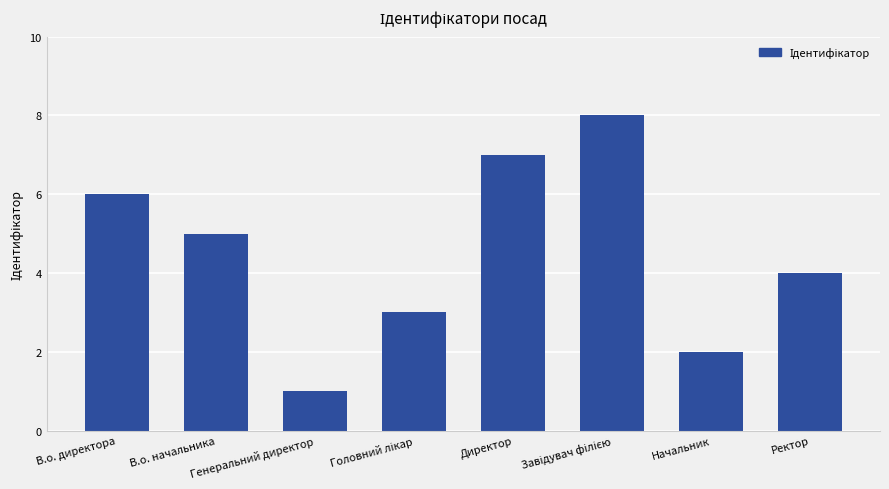

What is the difference between the maximum and minimum values?

7